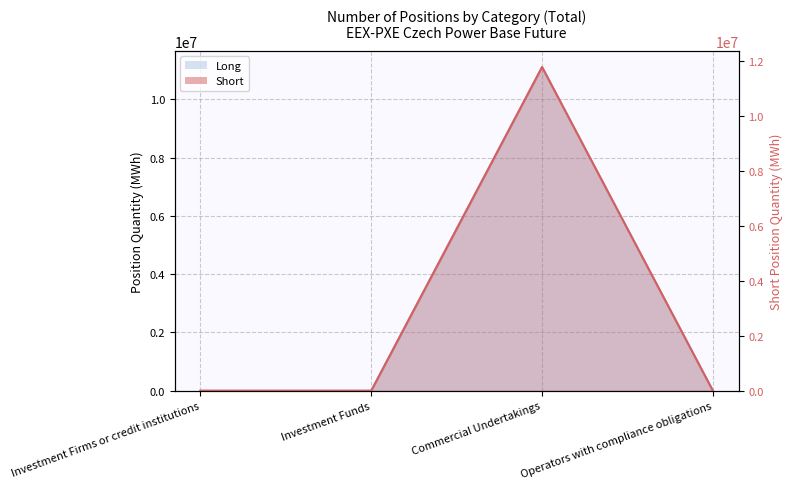

At how many categories does at least one series exceed 5821335?

1